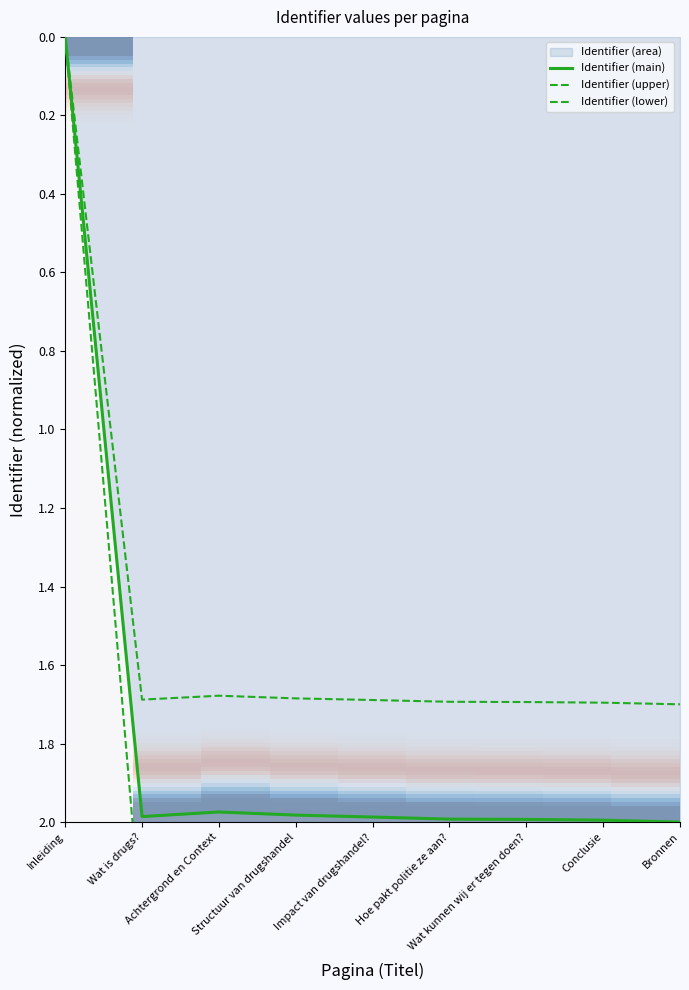

Reading left to right, transcribe all the data shown in this chart.

Inleiding=0.0	Wat is drugs?=2.0	Achtergrond en Context=2.0	Structuur van drugshandel=2.0	Impact van drugshandel?=2.0	Hoe pakt politie ze aan?=2.0	Wat kunnen wij er tegen doen?=2.0	Conclusie=2.0	Bronnen=2.0